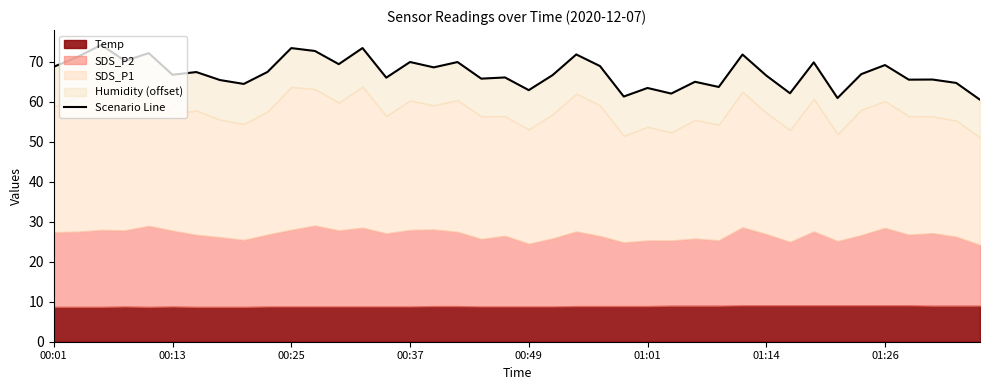

Does the chart display data point markers on the line(s)?

No